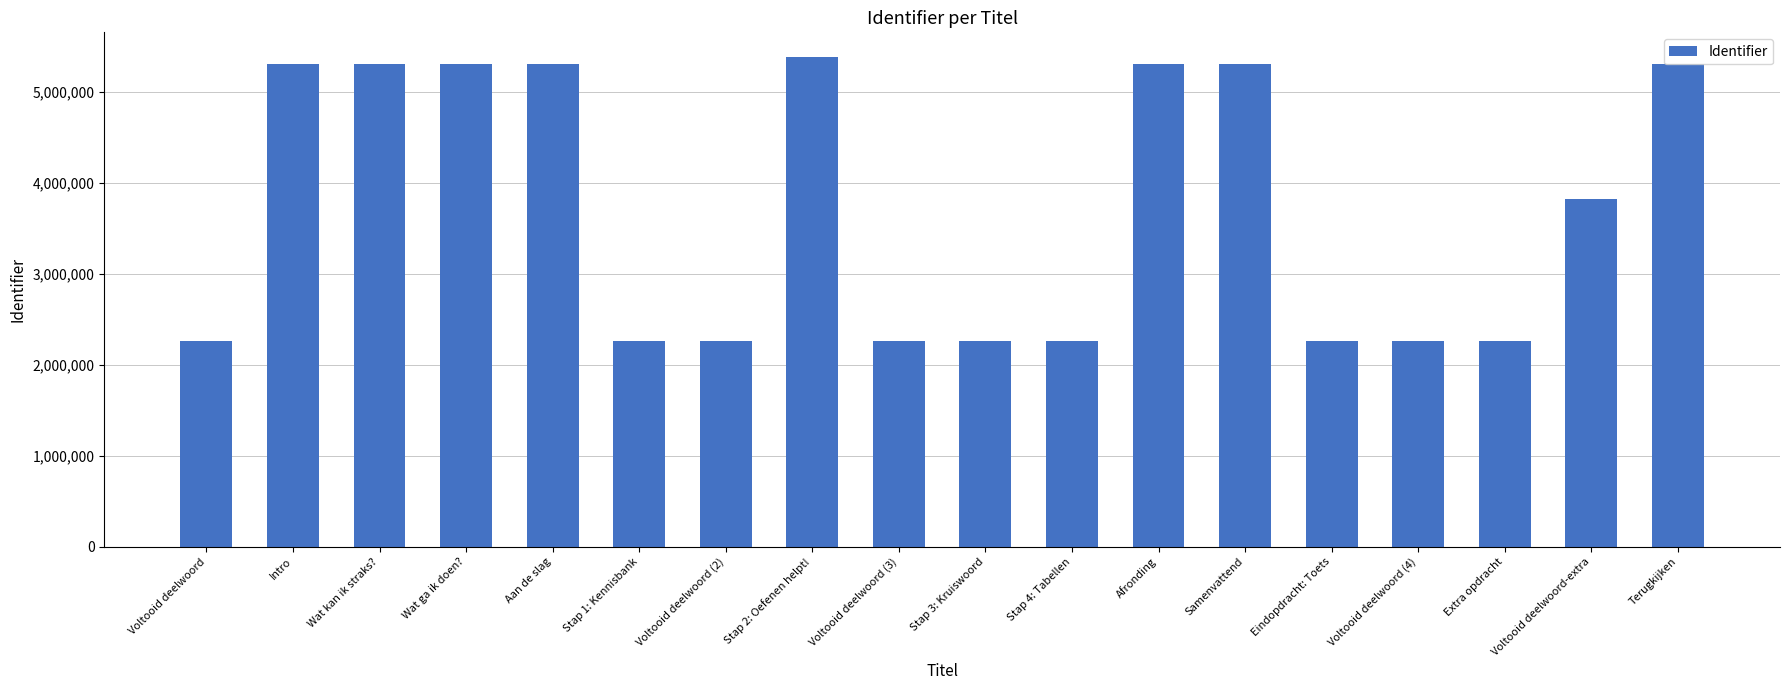

What is the greatest value displayed?

5383987